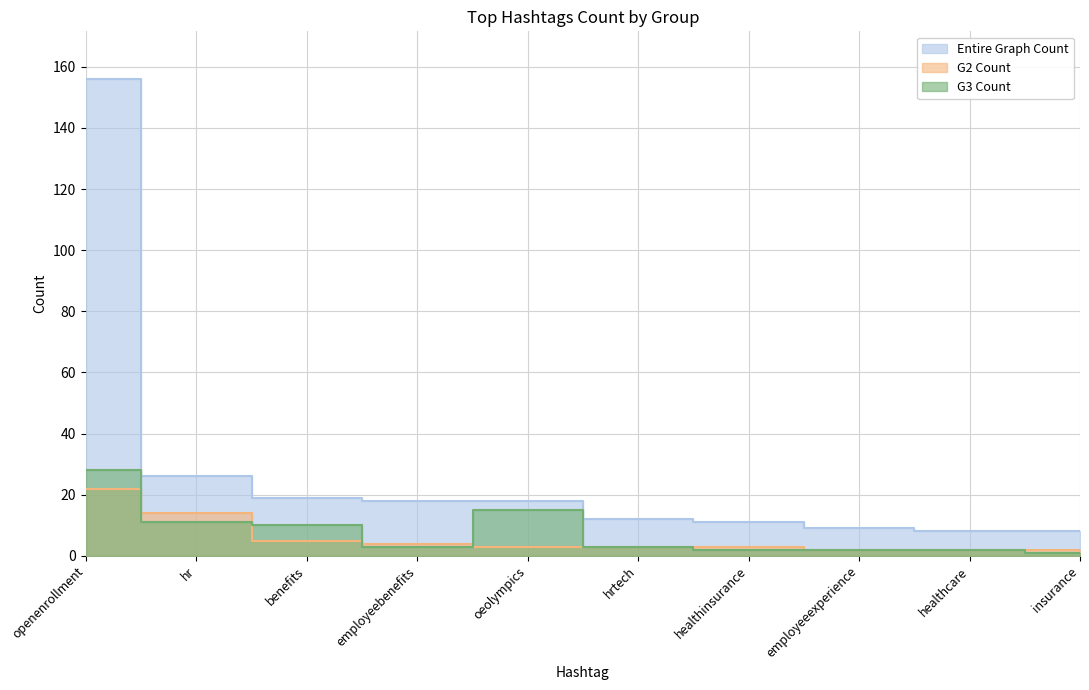

True or false: G2 Count and Entire Graph Count cross at least once.

False